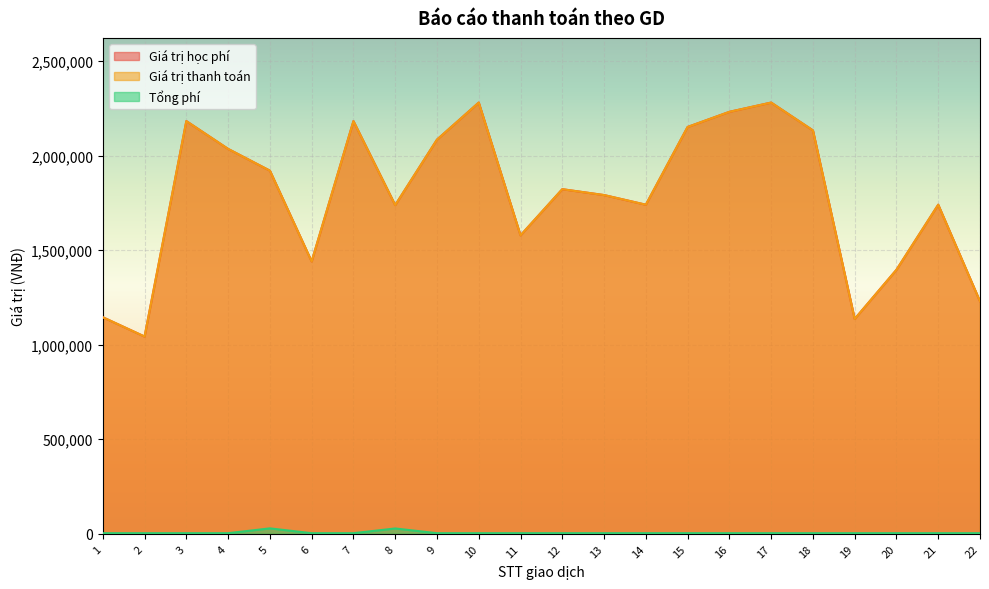

At how many categories does at least one series exceed 178215?

22